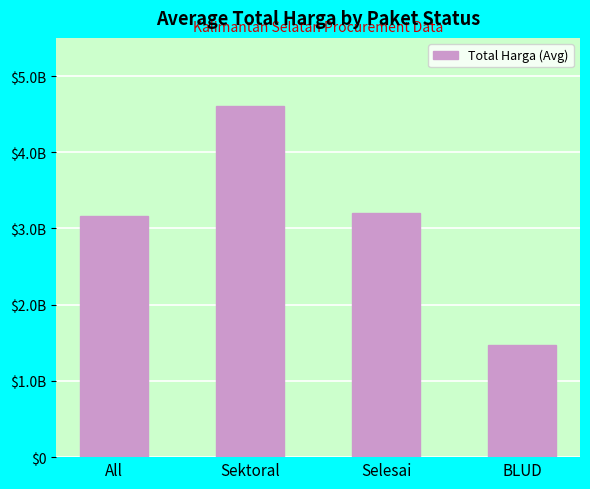

Which label corresponds to the largest value in the chart?

Sektoral